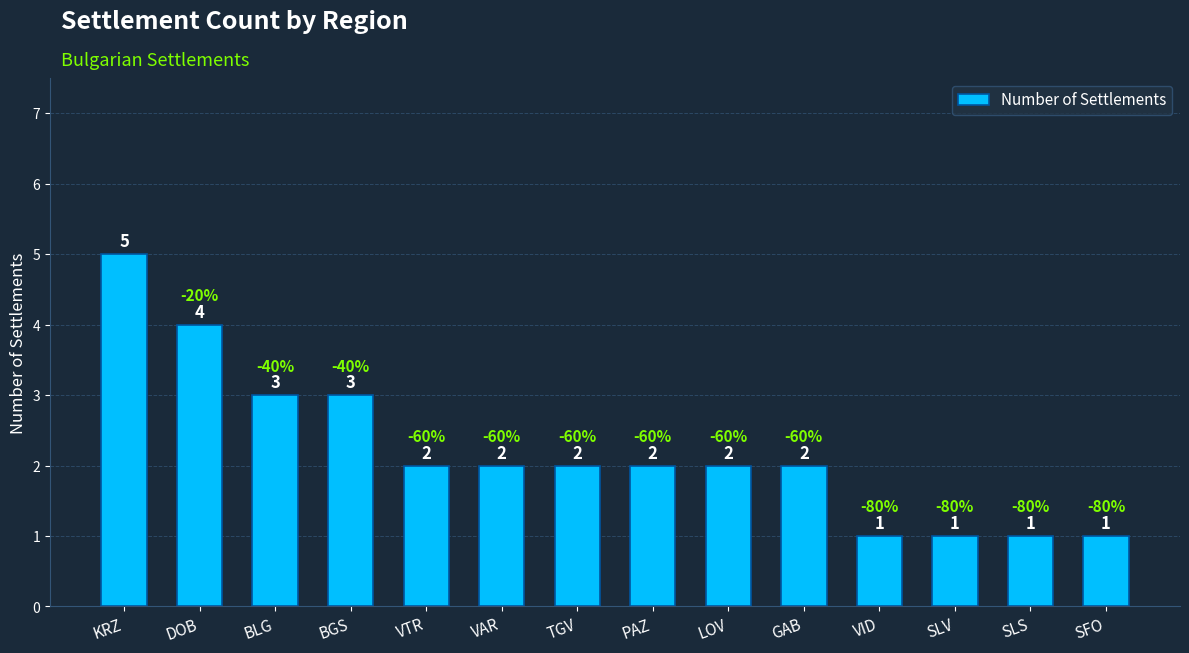

Where does the data first go above 2?

KRZ